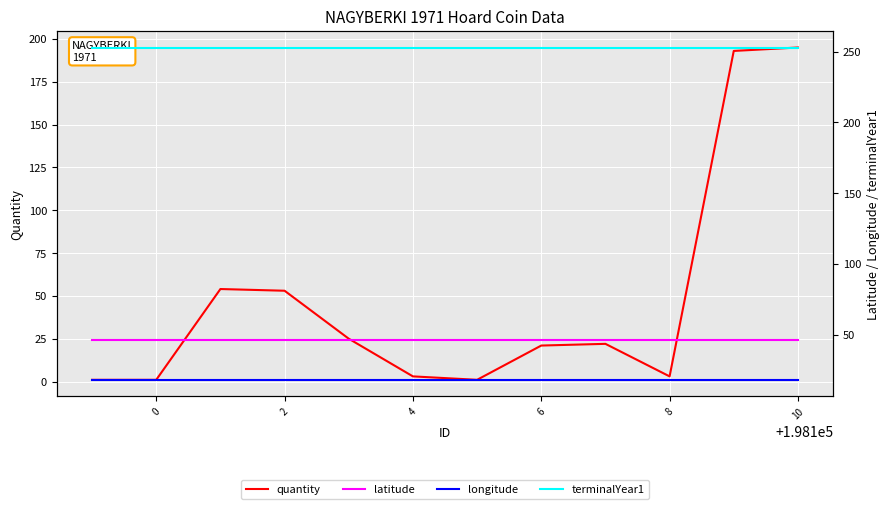

Is the value of terminalYear1 at 0 greater than the value of longitude at 8?

Yes